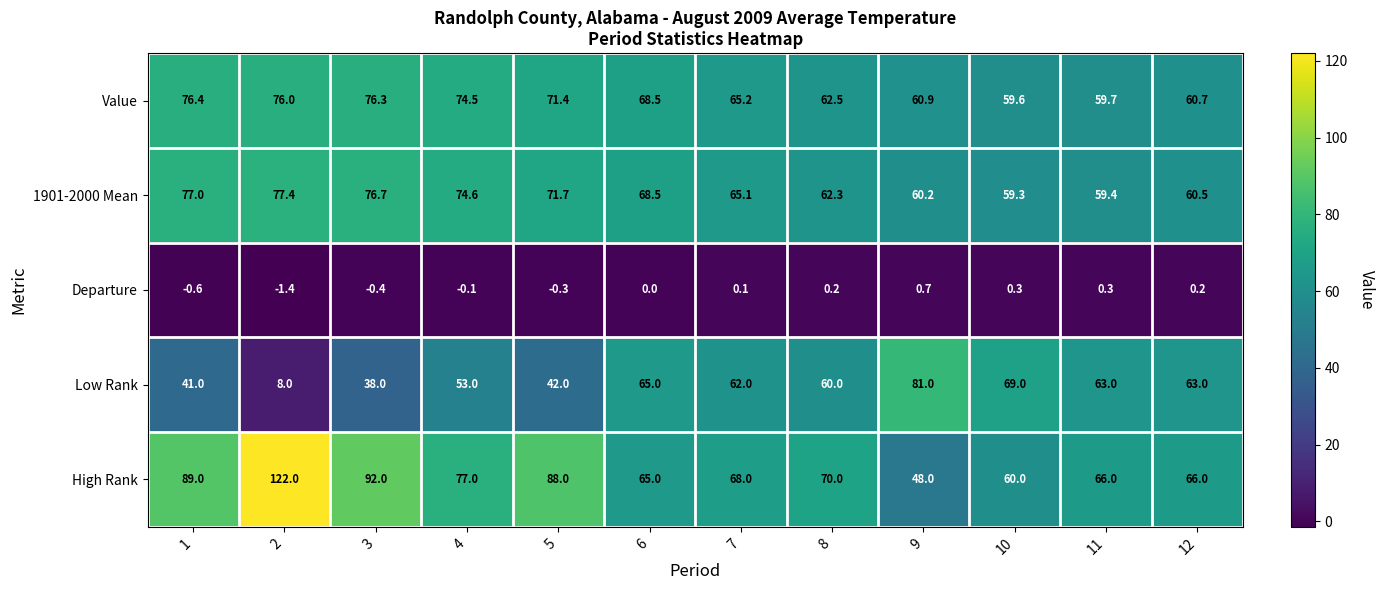

Which label corresponds to the largest value in the chart?

2